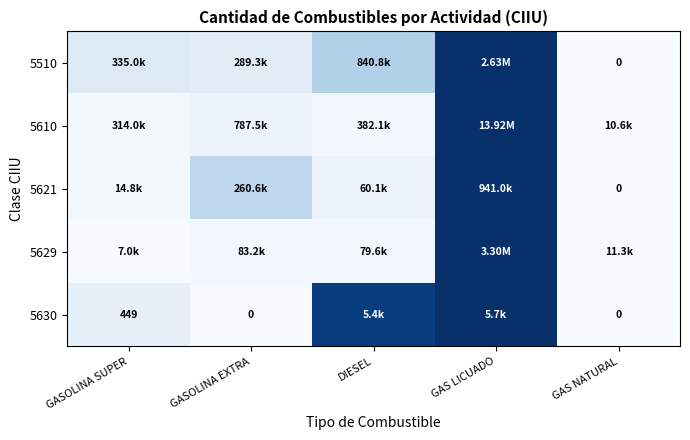

Which category has the lowest value in the 5610 series?

GAS NATURAL